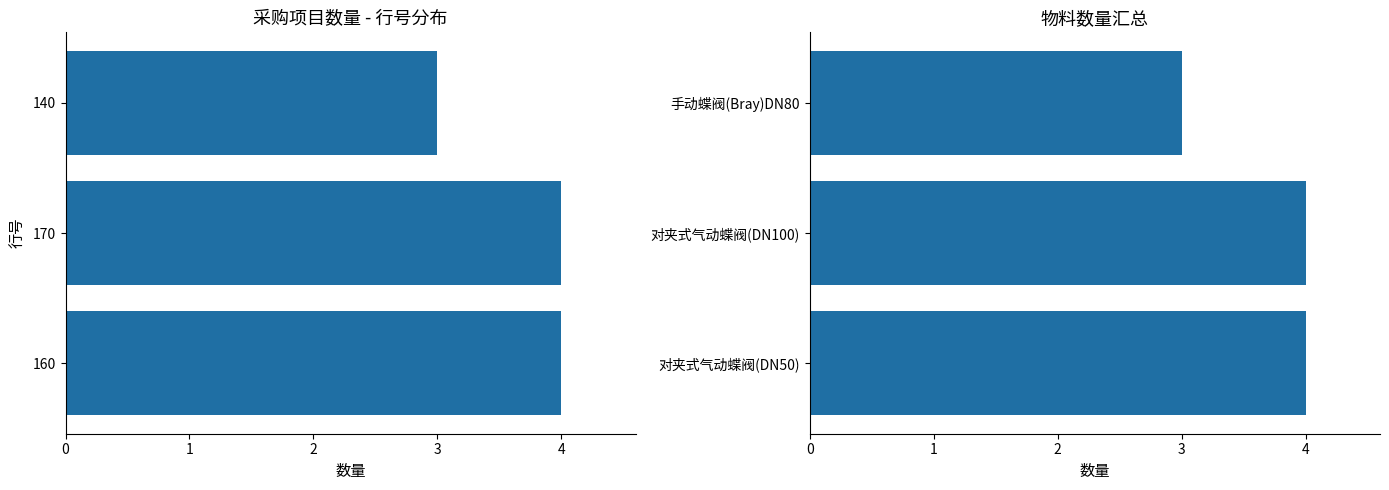

What is the sum of the values at 手动蝶阀(Bray)DN80 and 对夹式气动蝶阀(DN50)?

7